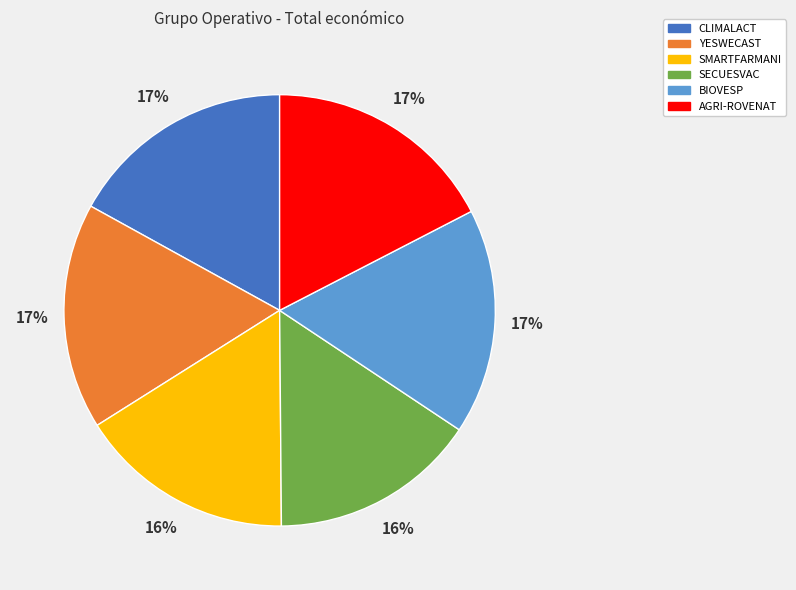

Does any single category account for the majority?

No